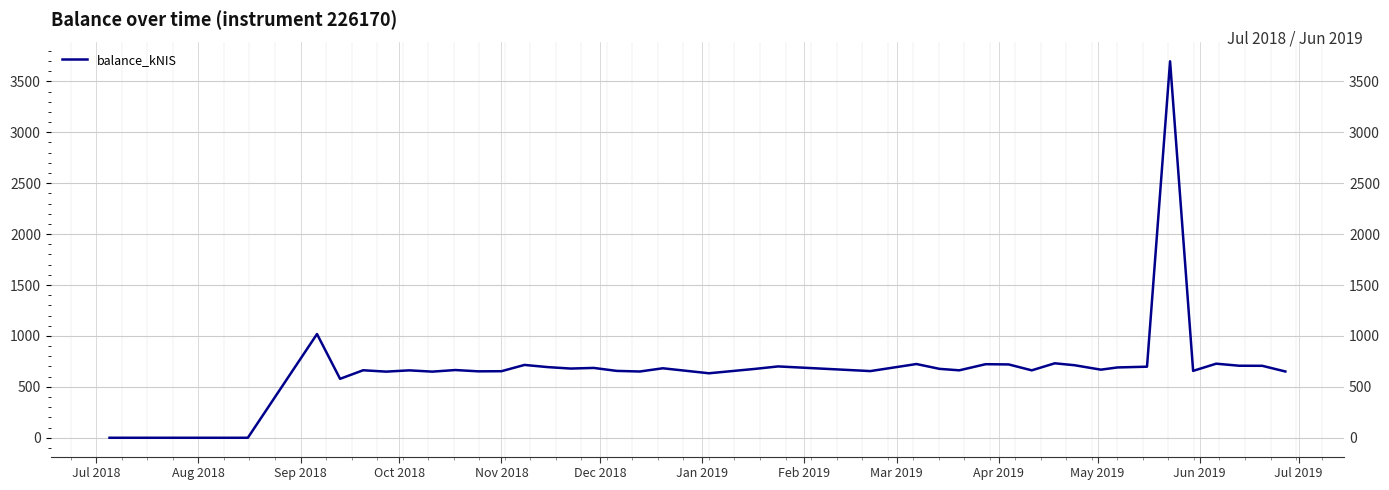

How many distinct data groups are displayed?

1